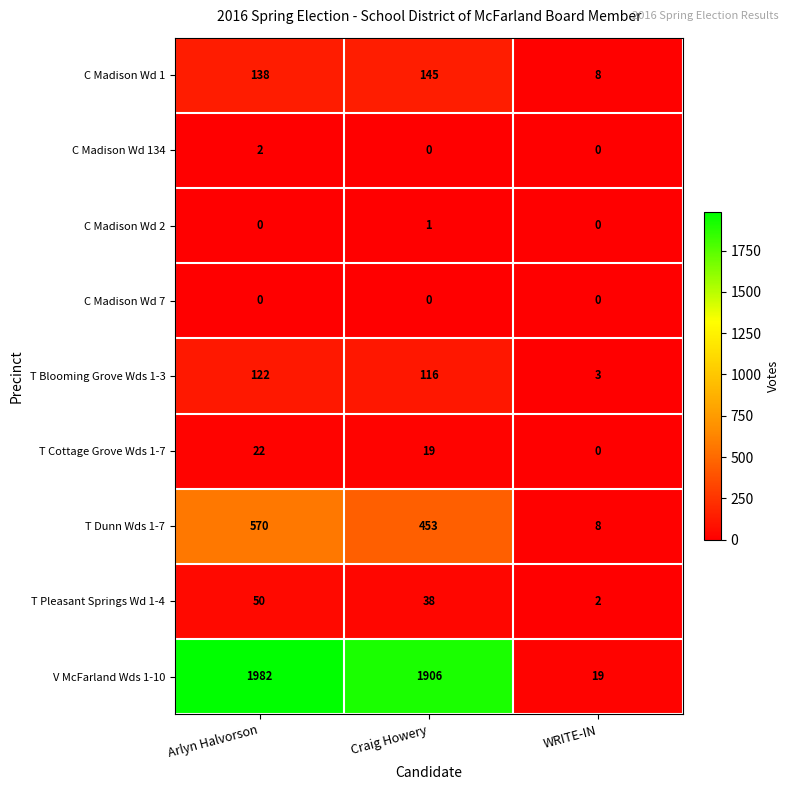

Which series has the largest range (max minus min)?

V McFarland Wds 1-10